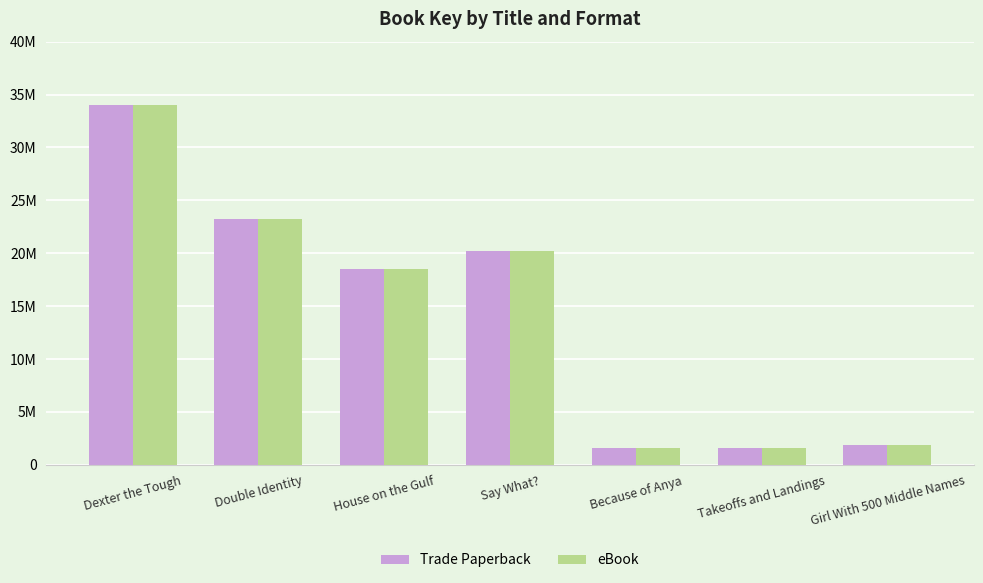

True or false: eBook has a value of 11547484 at House on the Gulf.

False